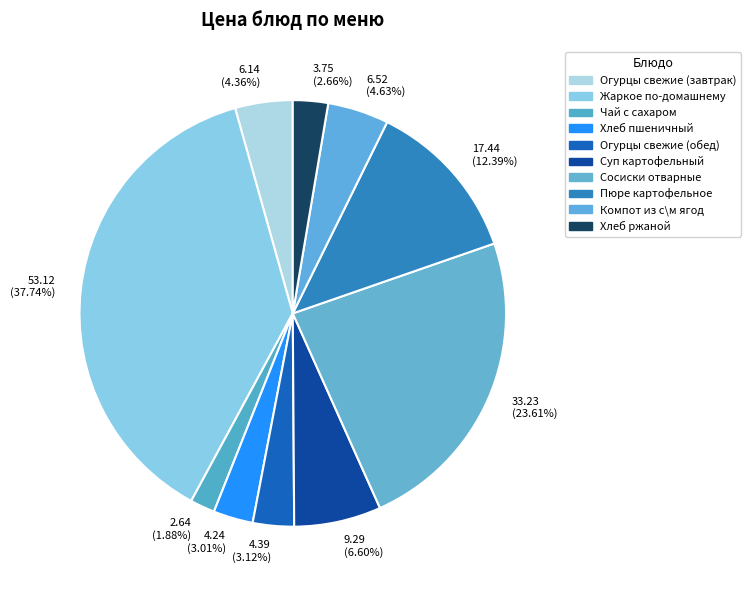

How many slices are in this pie chart?

10